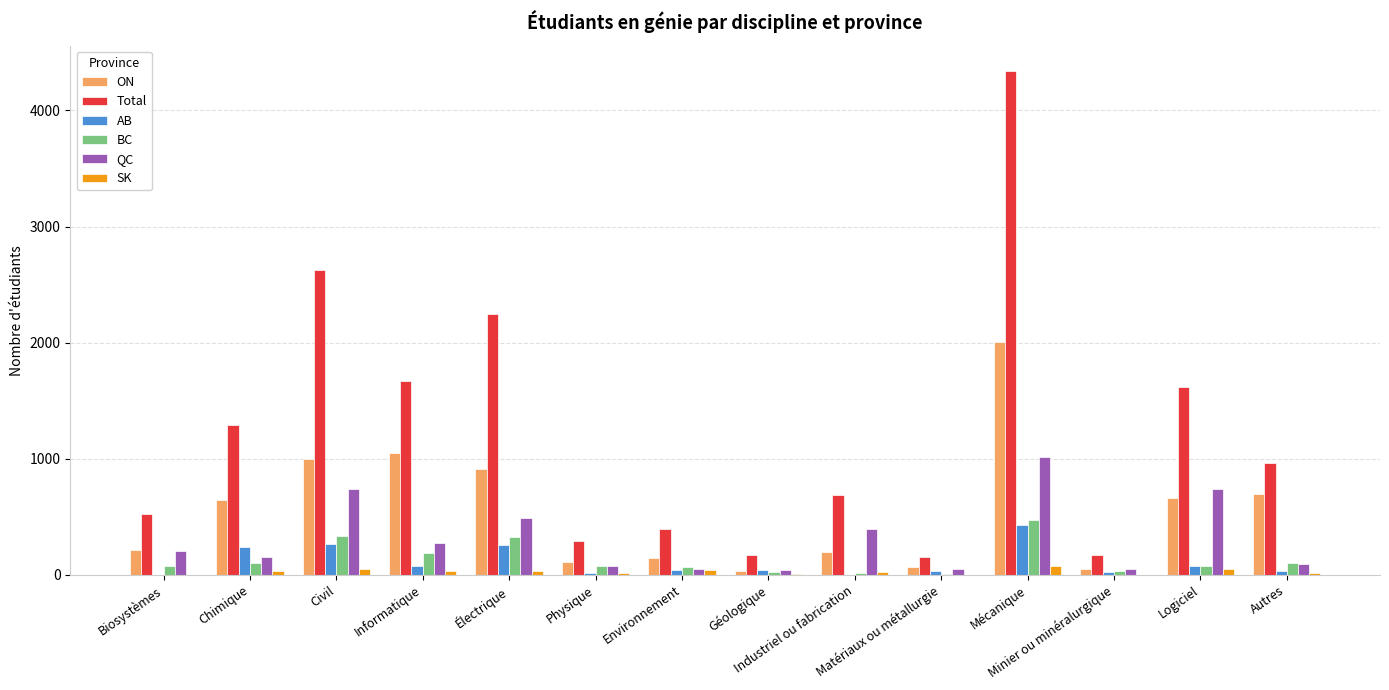

What is the sum of the AB values at Minier ou minéralurgique and Géologique?

63